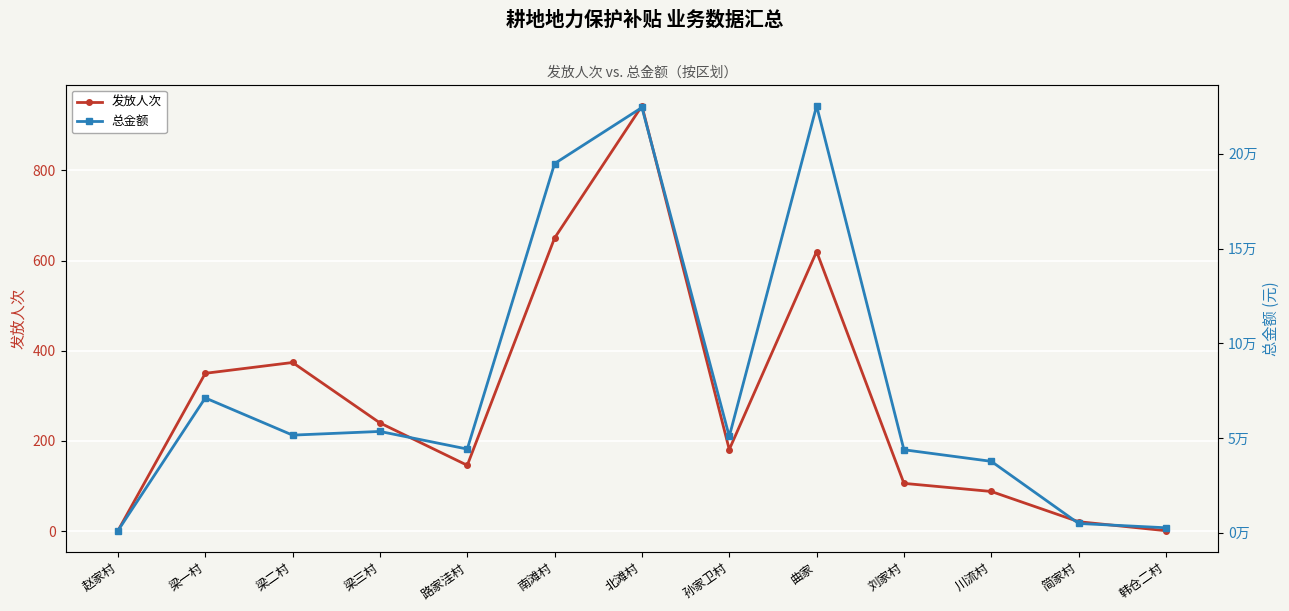

At which category is the sum across all series the highest?

曲家